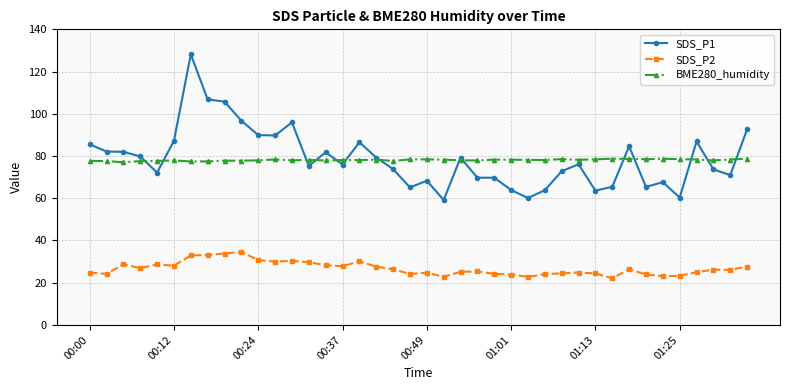

True or false: BME280_humidity has more than 1 points higher than both neighbors.

True